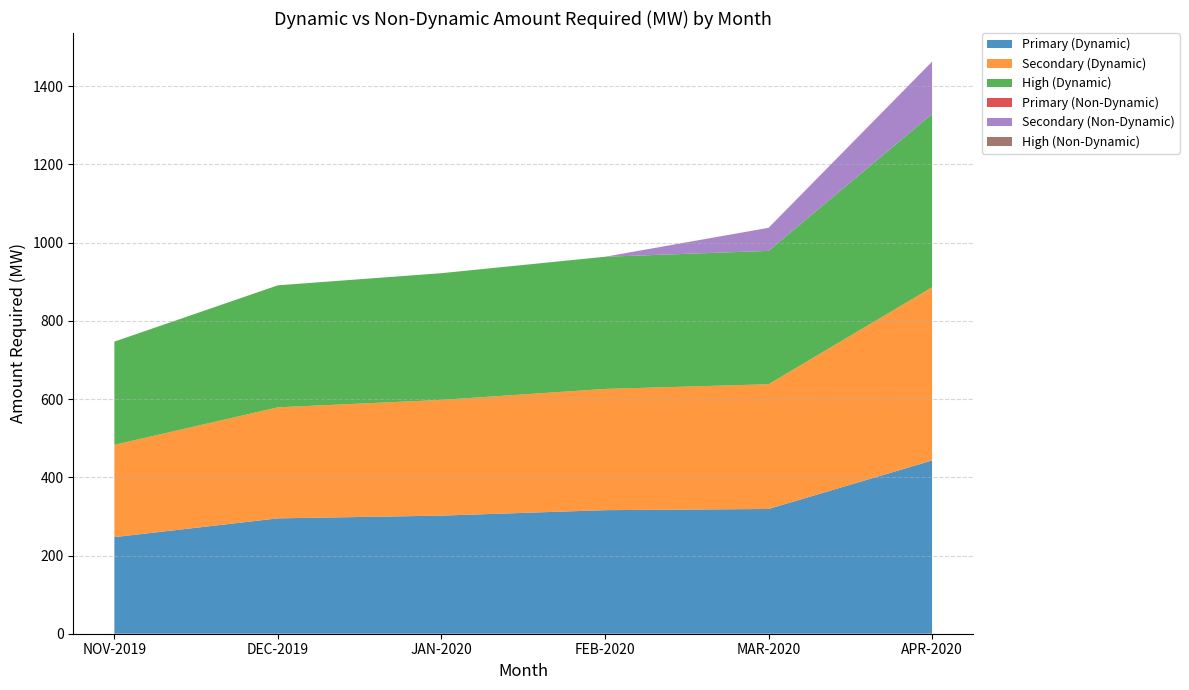

Reading left to right, what are all the values shown in this chart?

Primary (Dynamic): 247	295	302	316	319	443
Secondary (Dynamic): 236	284	296	310	319	443
High (Dynamic): 264	312	324	338	341	443
Primary (Non-Dynamic): 0	0	0	0	0	0
Secondary (Non-Dynamic): 0	0	0	0	59	134
High (Non-Dynamic): 0	0	0	0	0	0